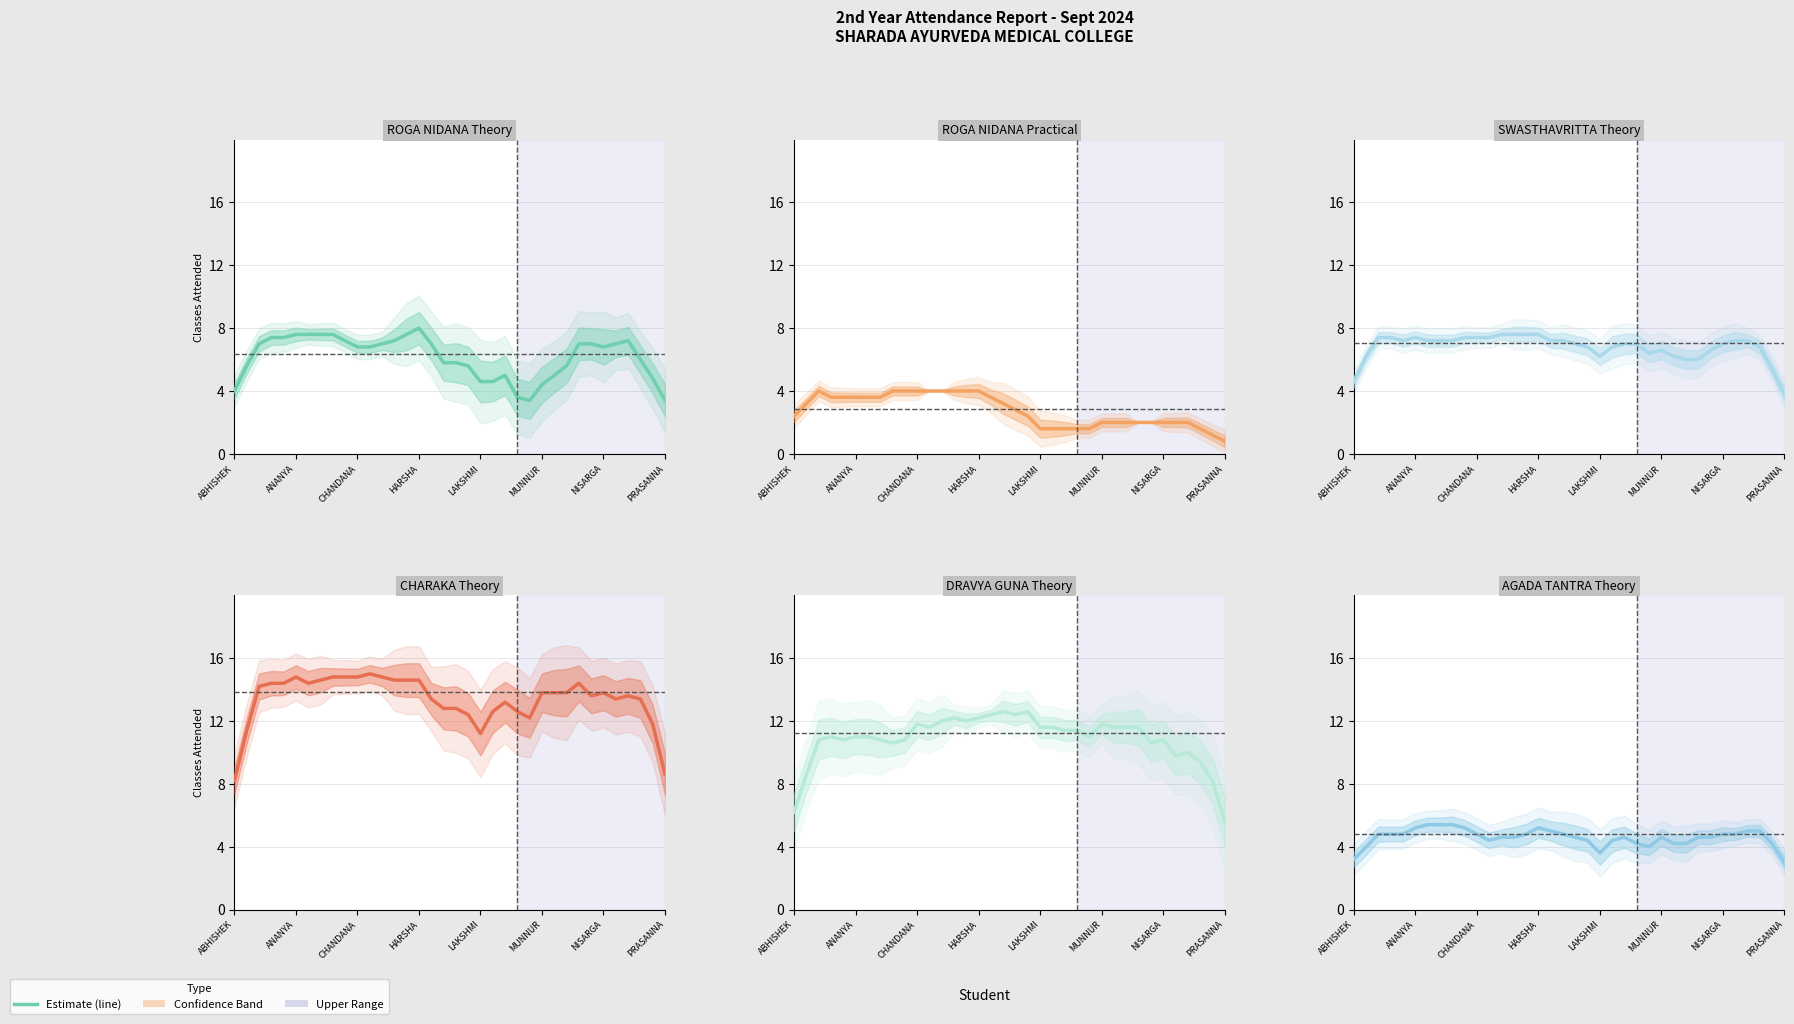

What is the spread (max minus min) of values at MUNNUR?

11.8